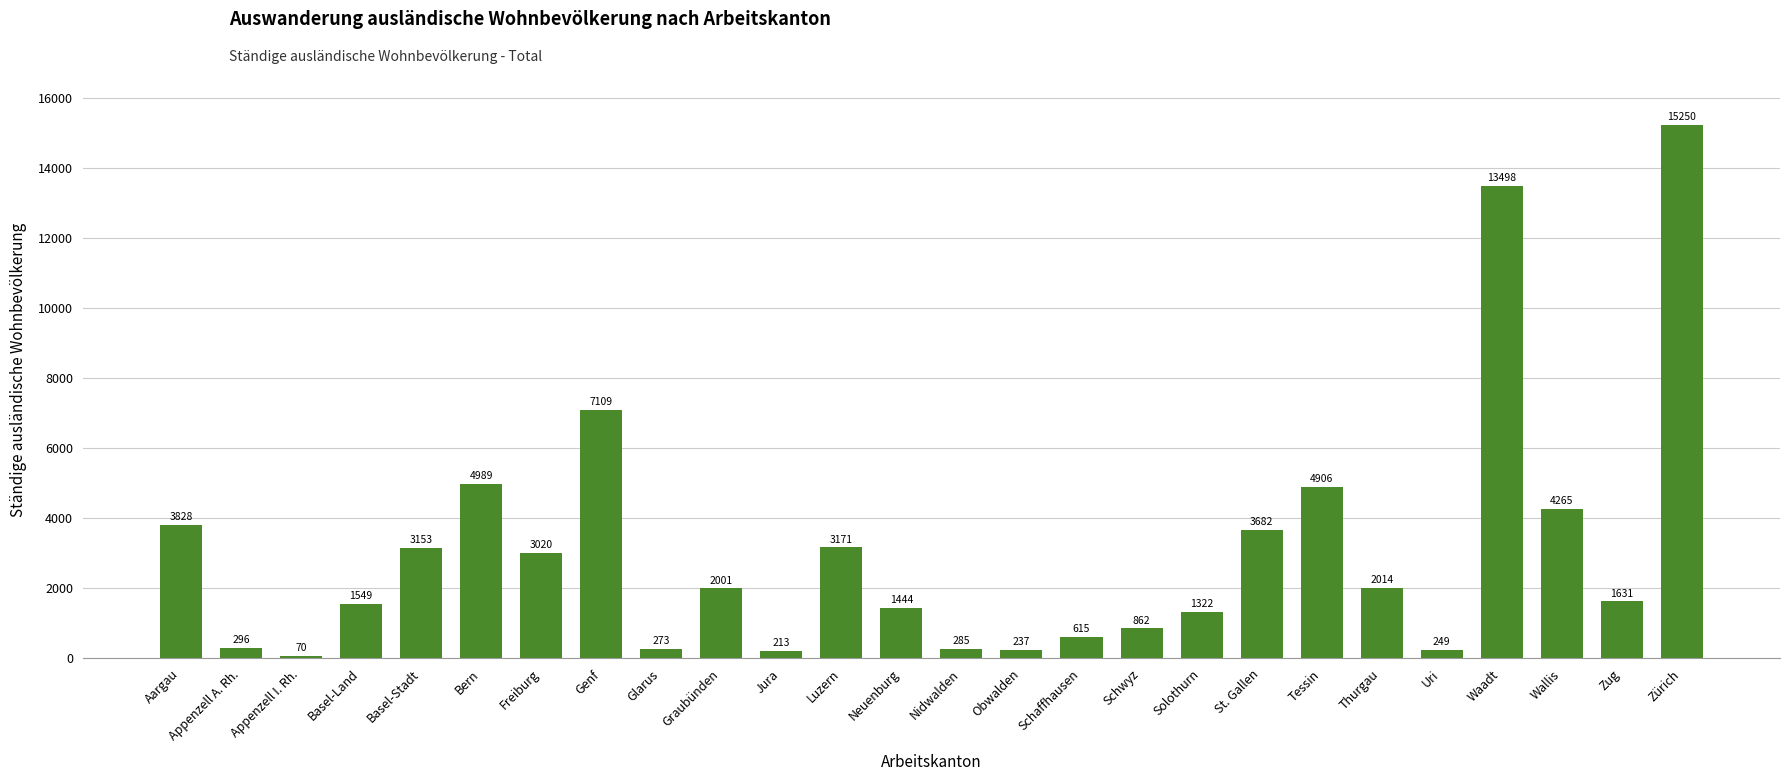

Where does the data first go above 2001?

Aargau